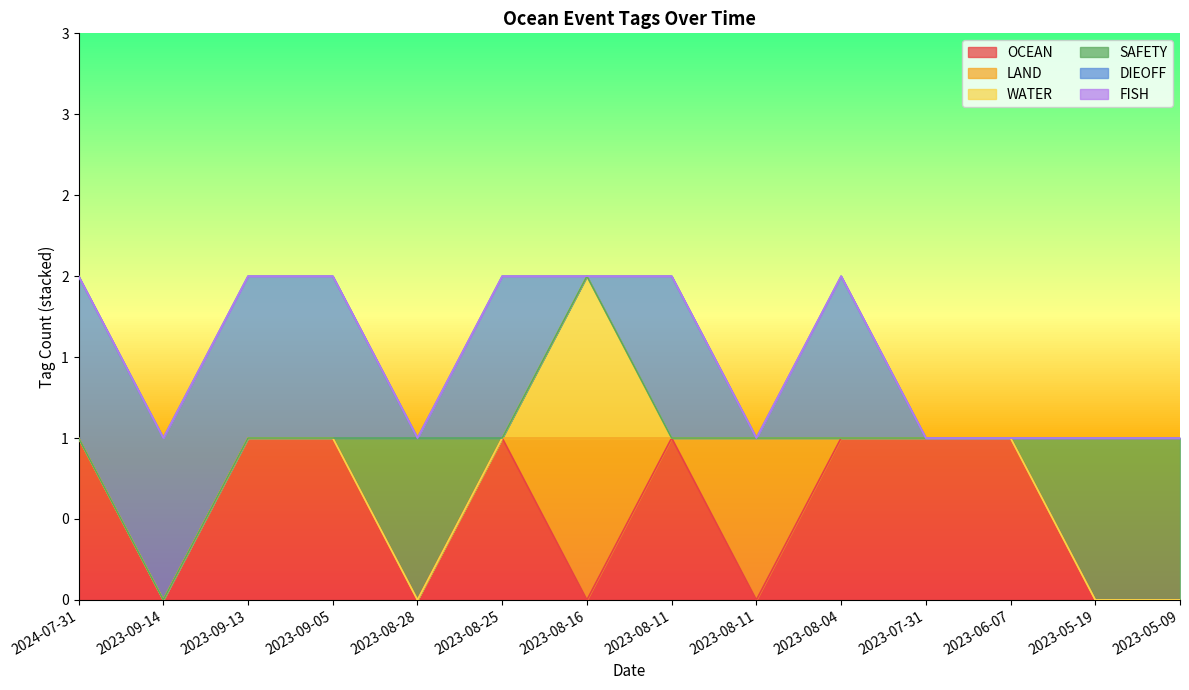

At which label does WATER reach its peak?

2023-08-16